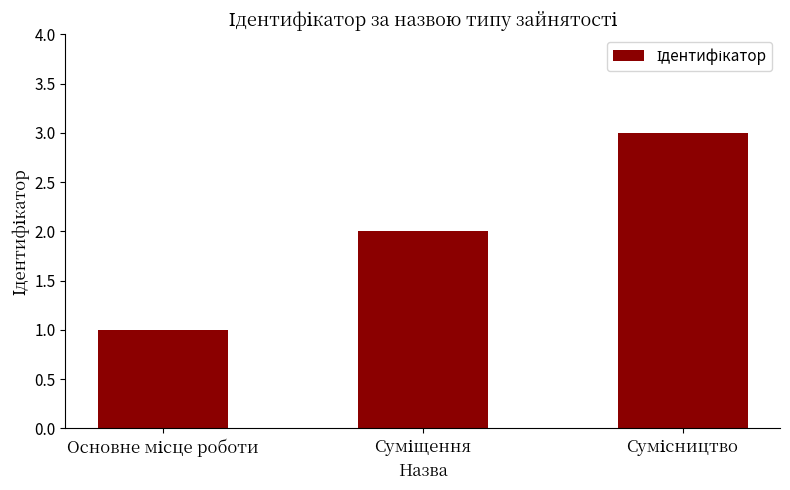

How many values are between 1 and 3?

3